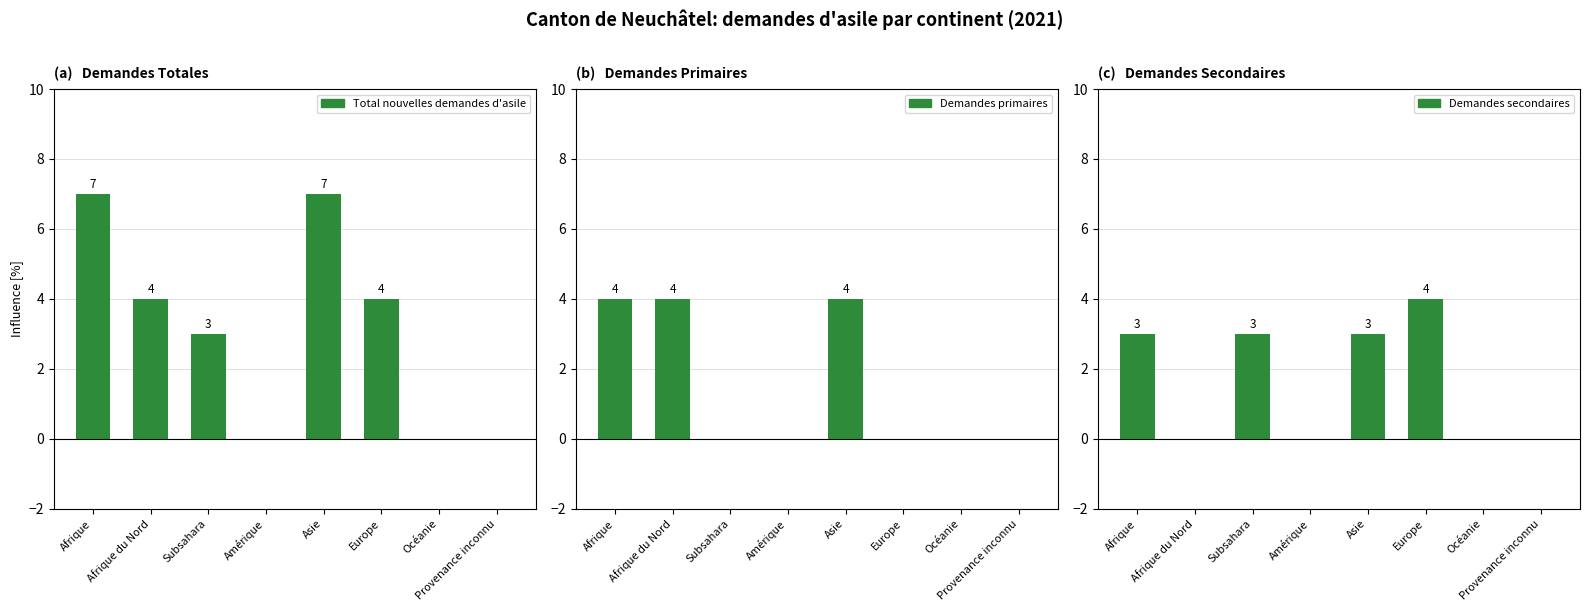

What is the maximum value for Demandes secondaires?

4